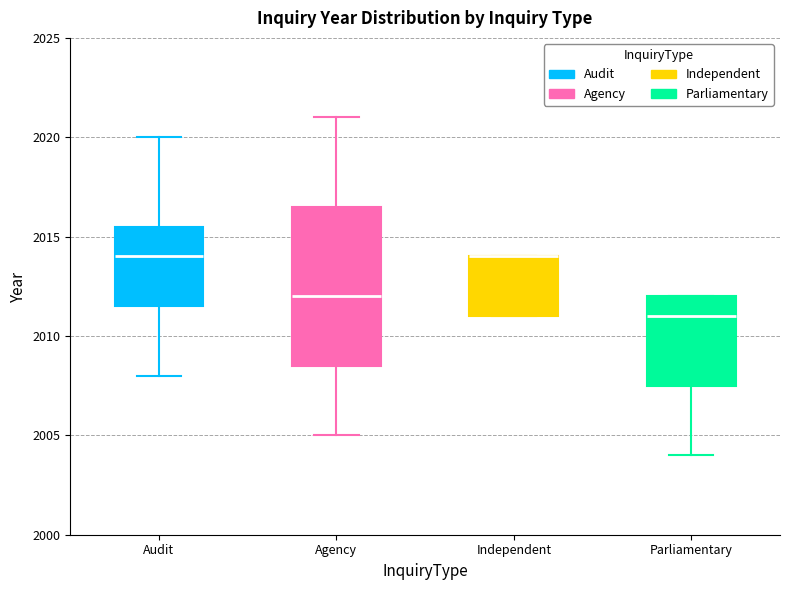

Reading left to right, transcribe this box plot: for each box, give where its median line is, the range the box spans, and where its two whiskers end, as read against the y-axis. The values are not printed on the chart, so give them approximately, as read against the axis.

Audit: median 2014.0, box 2011.5 to 2015.5, whiskers 2008.0 to 2020.0
Agency: median 2012.0, box 2008.5 to 2016.5, whiskers 2005.0 to 2021.0
Independent: median 2014.0 (drawn on the box's upper edge), box 2011.0 to 2014.0, whiskers 2011.0 to 2014.0
Parliamentary: median 2011.0, box 2007.5 to 2012.0, whiskers 2004.0 to 2012.0